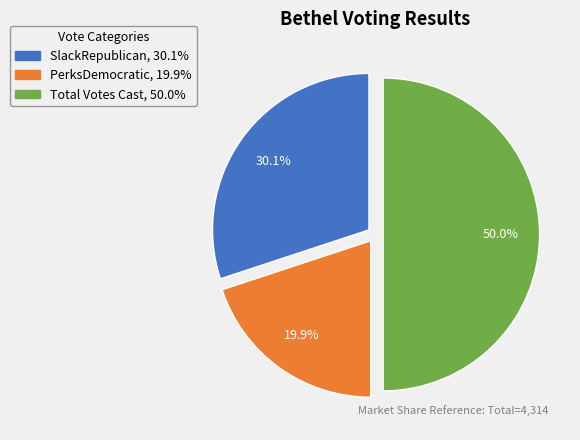

Is it true that SlackRepublican is 22% of the pie?

False